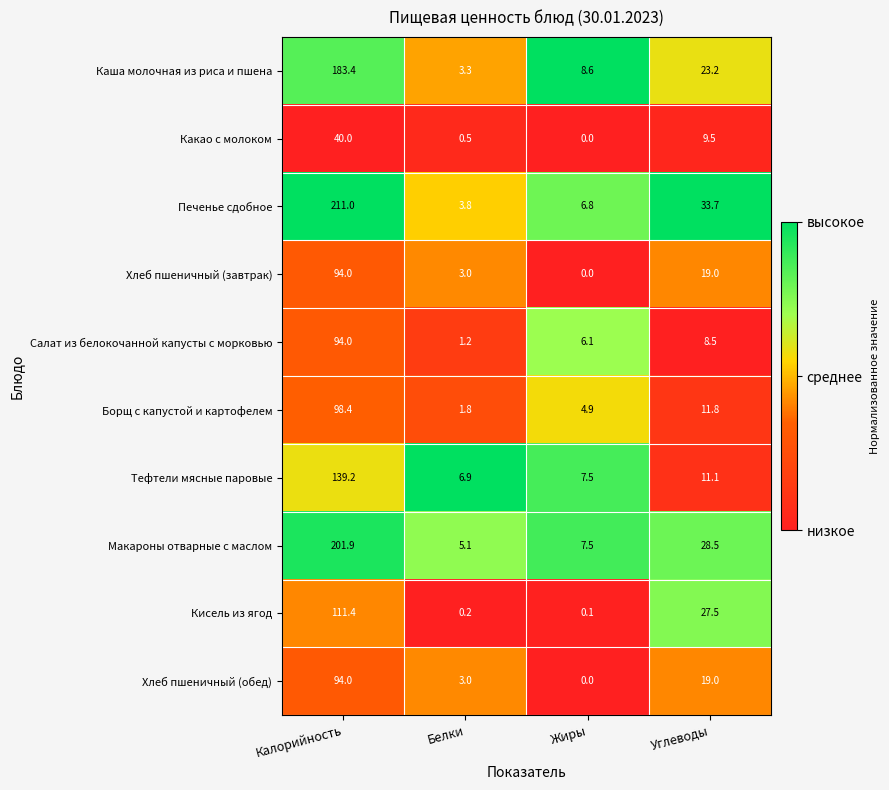

Is it true that Кисель из ягод equals 10.2 at Углеводы?

False